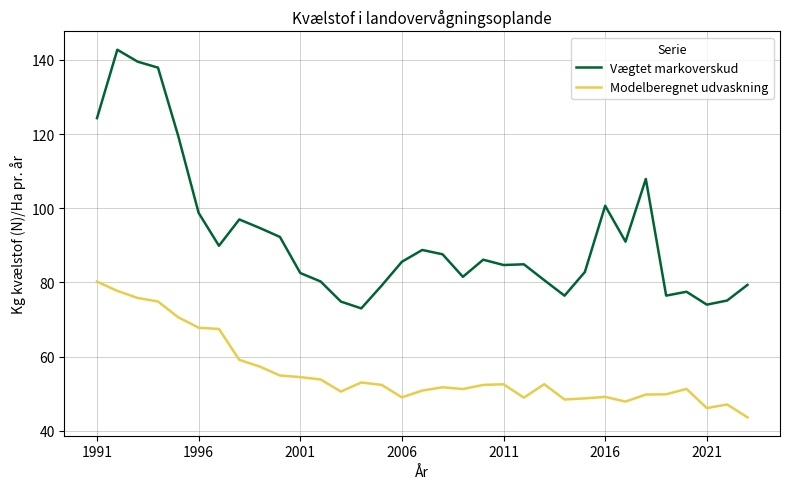

Does the chart display data point markers on the line(s)?

No